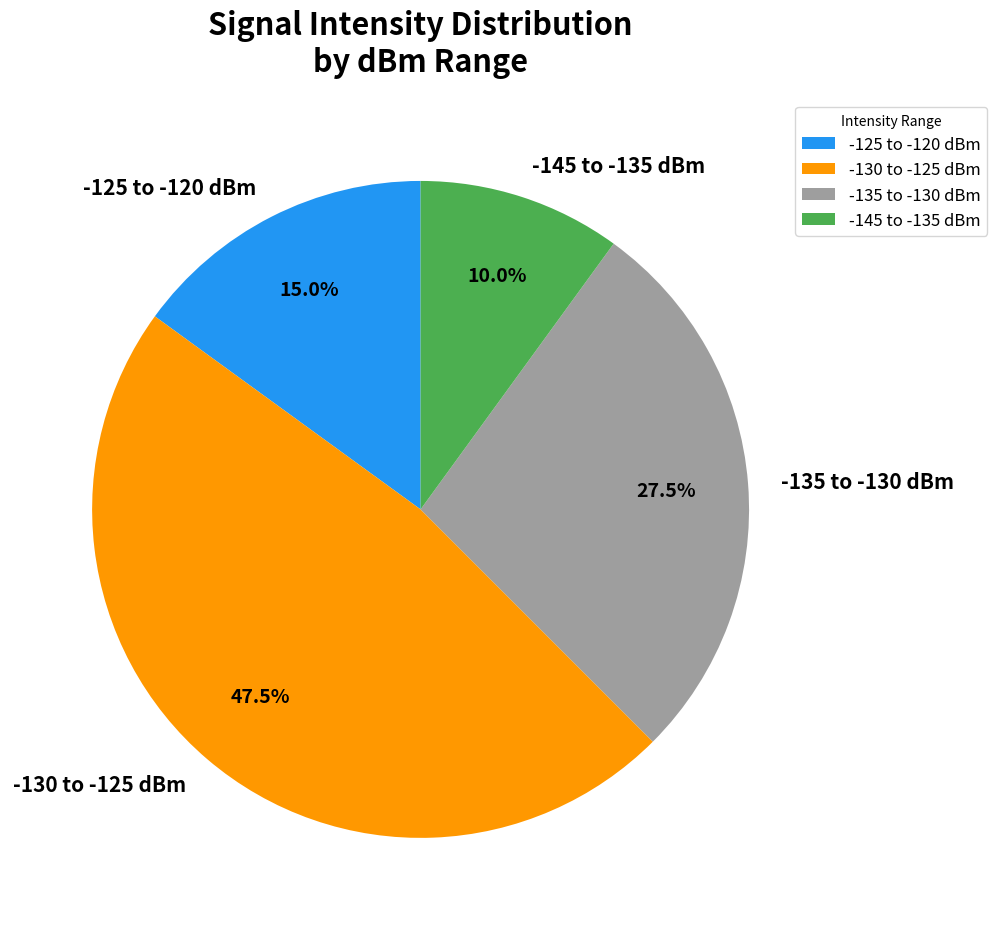

Rank the categories by value from highest to lowest.

-130 to -125 dBm, -135 to -130 dBm, -125 to -120 dBm, -145 to -135 dBm